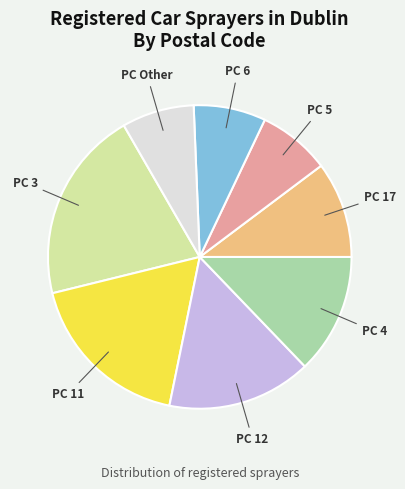

Does any single category account for the majority?

No